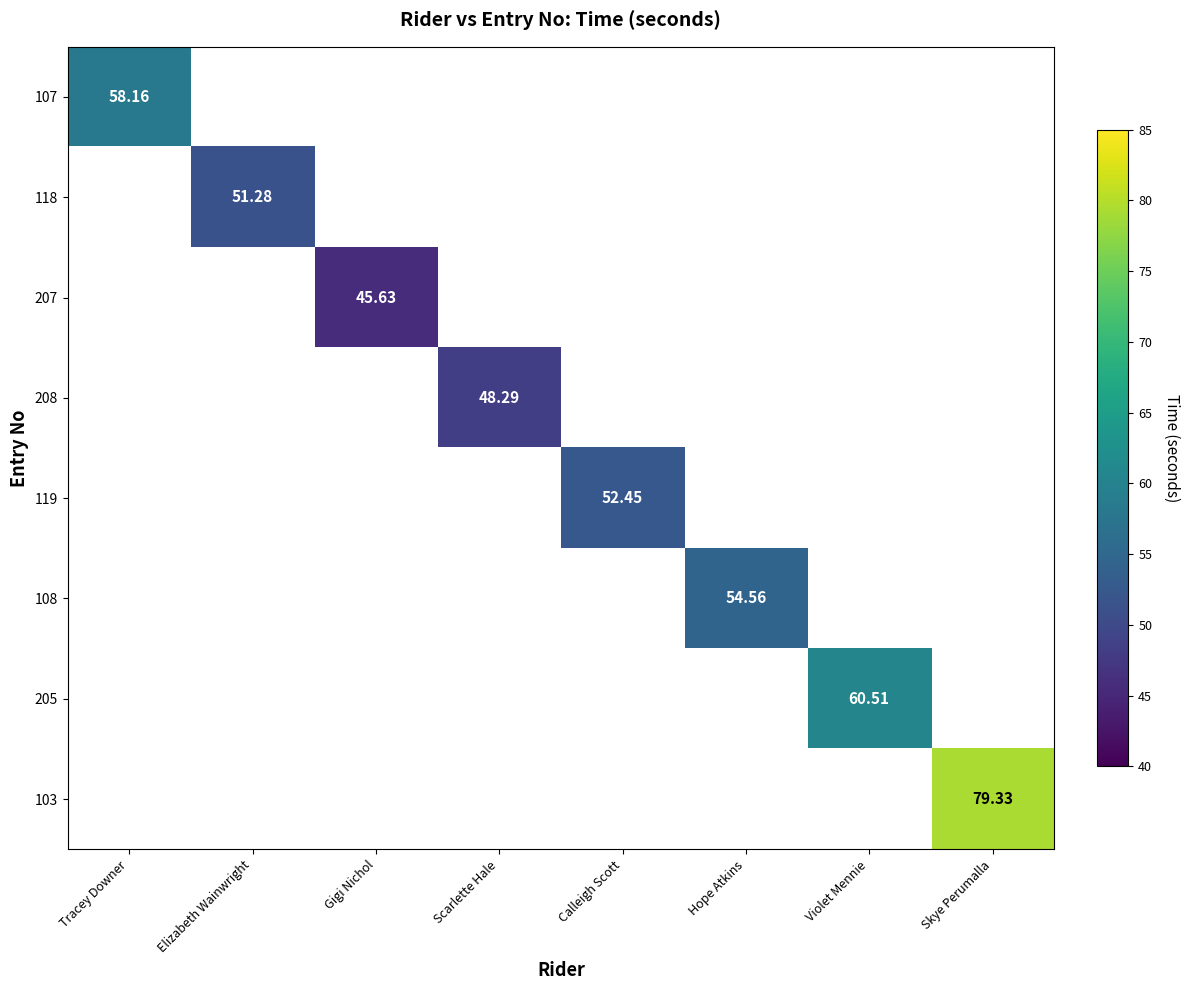

What is the maximum value shown in the chart?

79.3